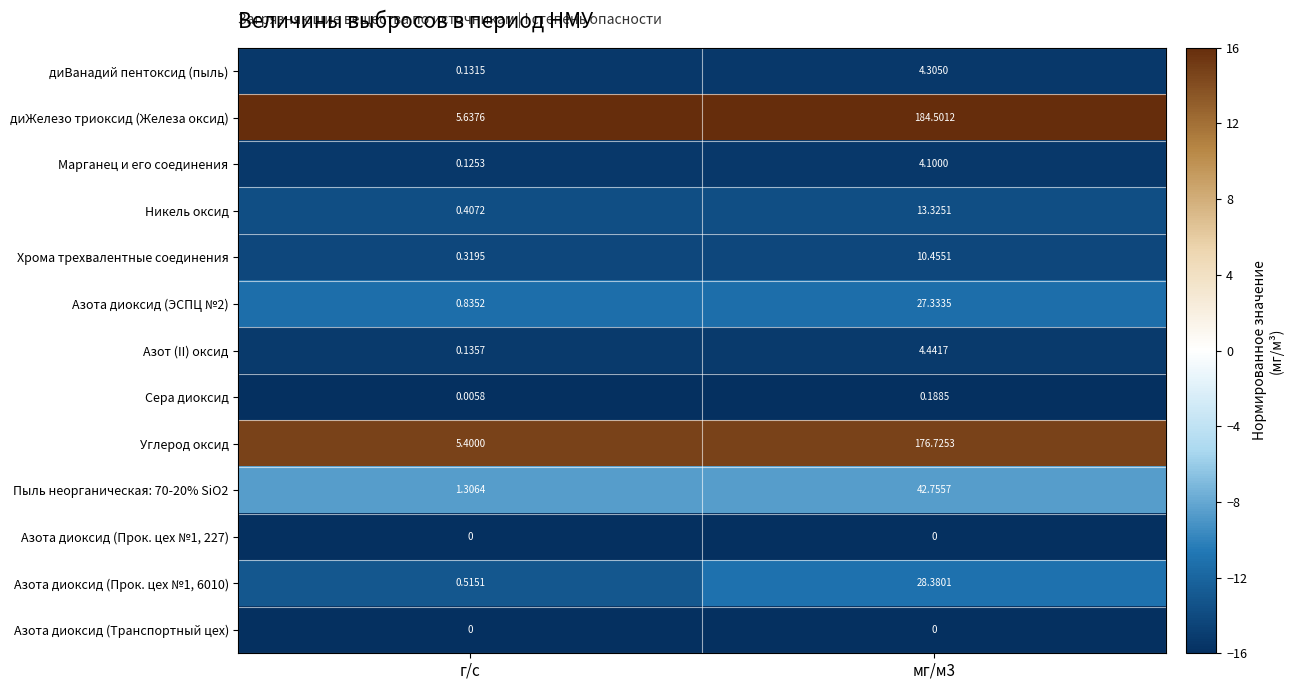

Is the value of диЖелезо триоксид (Железа оксид) at г/с greater than the value of Азота диоксид (Прок. цех №1, 6010) at г/с?

Yes